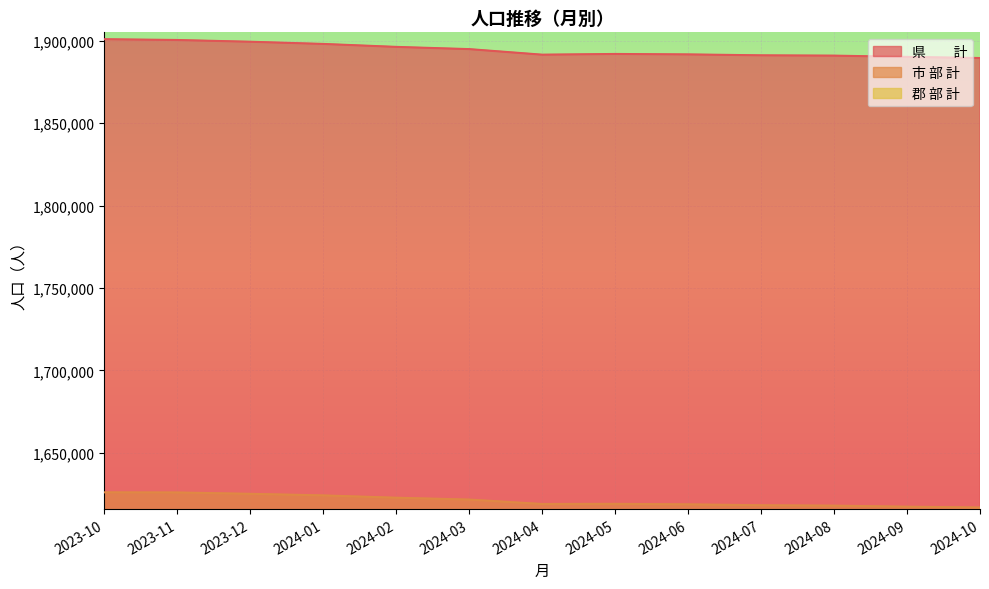

What is the label of the 5th point from the left?

2024-02